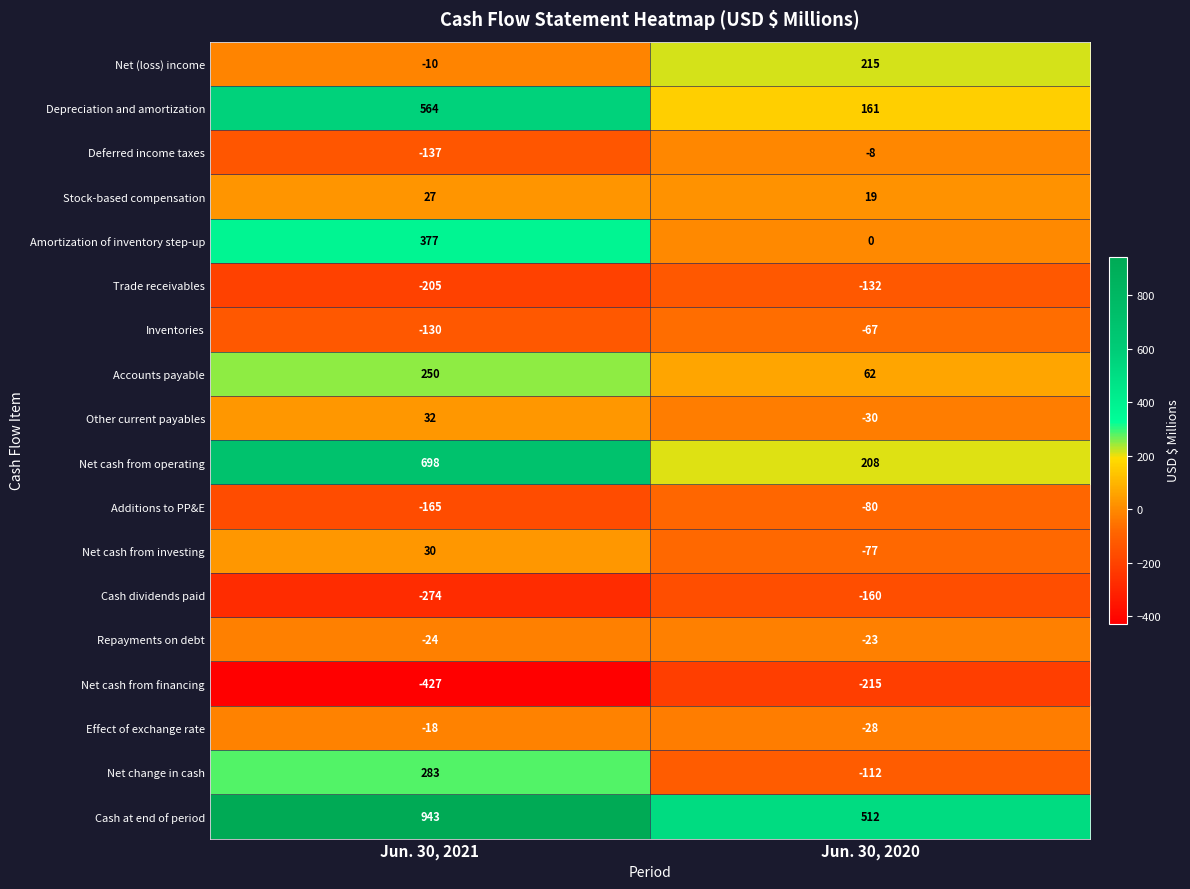

What value does the Net cash from investing series have at Jun. 30, 2020, to the nearest 10?

-80